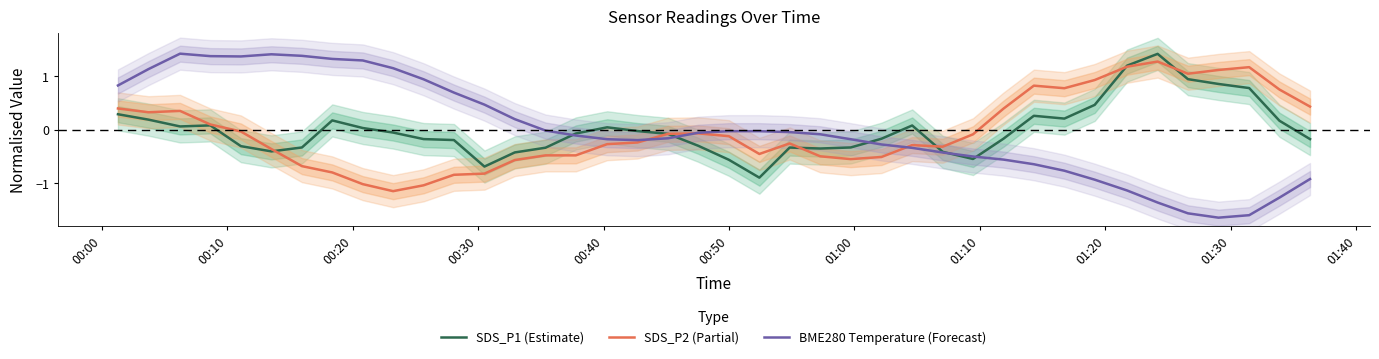

True or false: BME280 Temperature (Forecast) has more than 2 interior local peaks.

True